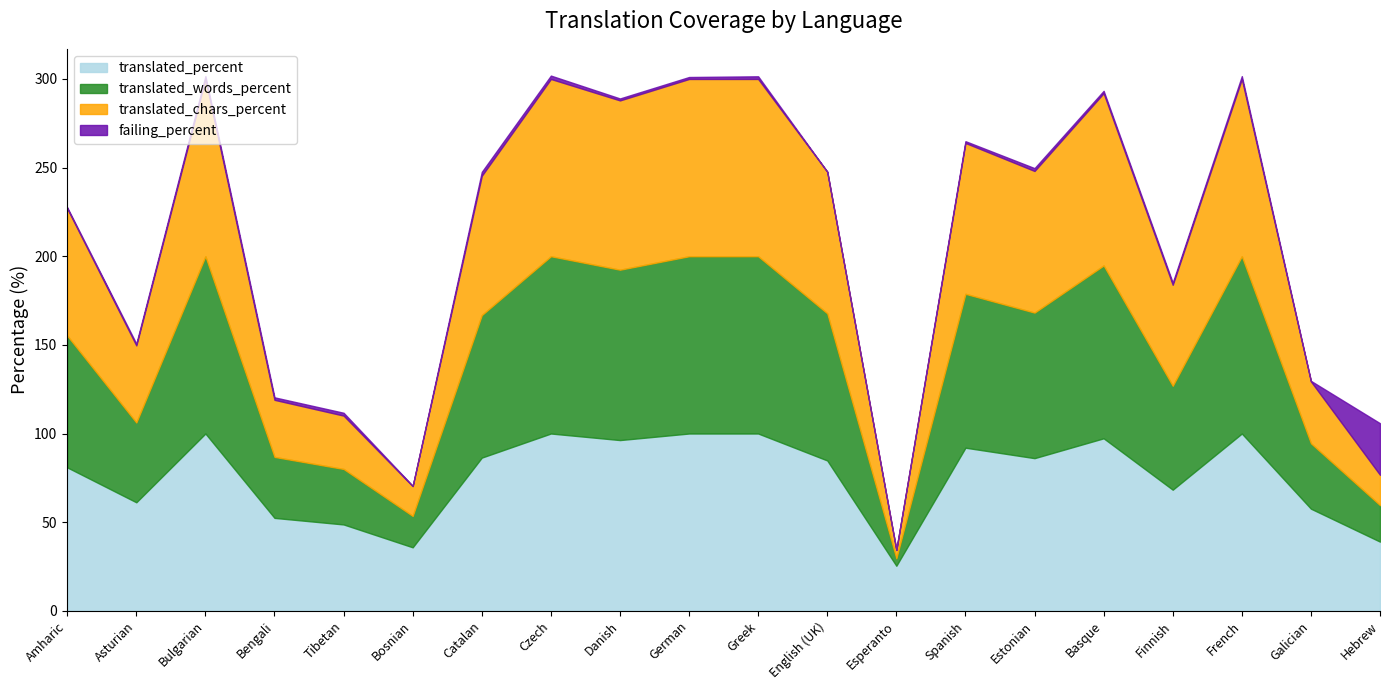

Reading left to right, list all the values displayed in this chart.

translated_percent: 80.9	61.2	100.0	52.4	48.7	35.8	86.4	100.0	96.3	100.0	100.0	84.8	25.4	92.0	86.1	97.3	68.3	100.0	57.6	39.0
translated_words_percent: 74.3	45.0	100.0	34.4	31.3	17.7	80.4	100.0	96.1	100.0	100.0	83.0	4.2	86.8	82.1	97.5	58.6	100.0	36.9	20.6
translated_chars_percent: 71.8	43.5	100.0	32.2	30.1	16.8	78.6	100.0	95.5	100.0	100.0	79.9	4.7	85.1	79.9	97.2	57.0	100.0	34.9	17.1
failing_percent: 0.6	1.0	1.6	1.4	1.6	0.2	2.2	1.9	1.1	1.1	1.5	0.0	0.1	1.0	1.6	1.3	1.2	1.6	0.3	29.1